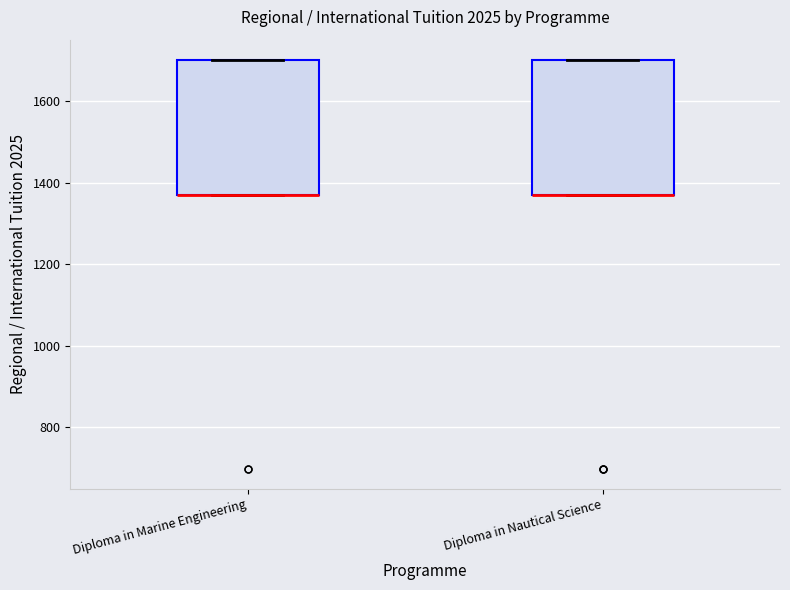

Reading left to right, transcribe this box plot: for each box, give where its median line is, the range the box spans, and where its two whiskers end, as read against the y-axis. The values are not printed on the chart, so give them approximately, as read against the axis.

Diploma in Marine Engineering: median 1380 (drawn on the box's lower edge), box 1380 to 1700, whiskers 1380 to 1700
Diploma in Nautical Science: median 1380 (drawn on the box's lower edge), box 1380 to 1700, whiskers 1380 to 1700